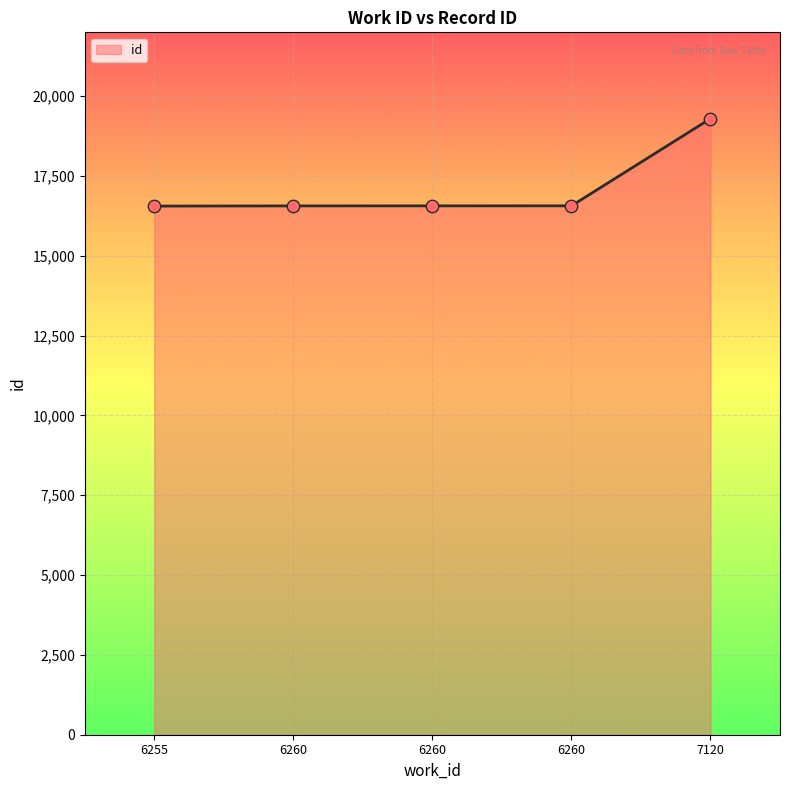

Which has a higher value, 6260 or 6260?

6260